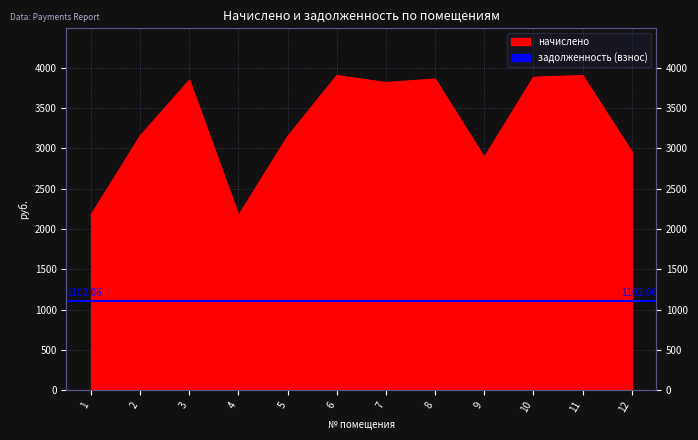

At which label is the value closest to 3034?

12